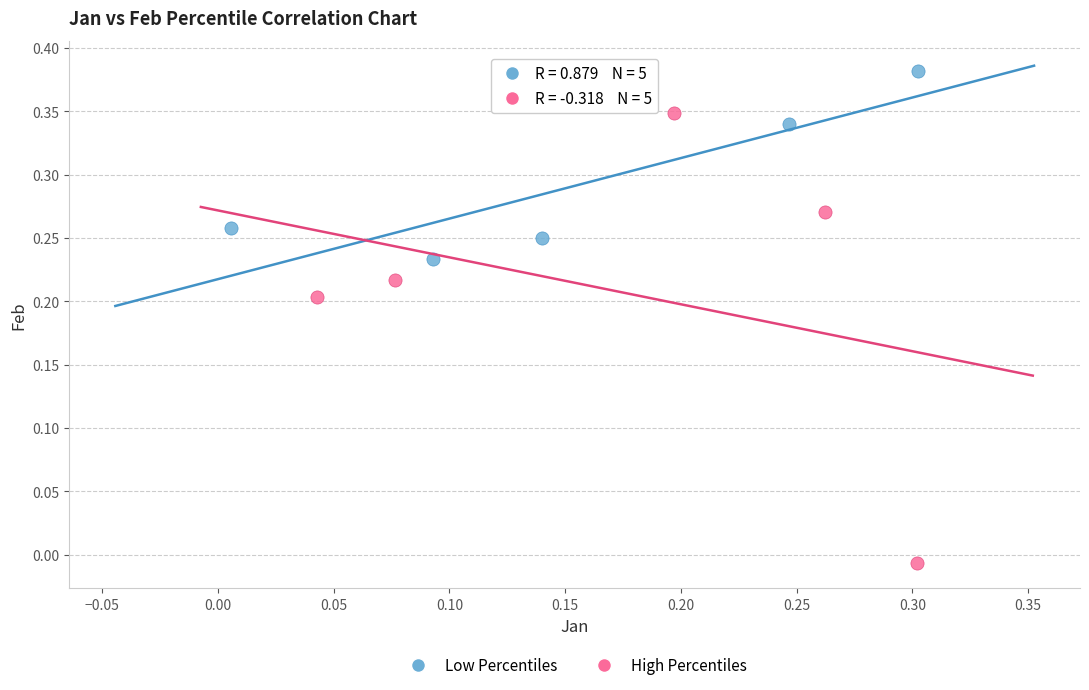

Which series reaches the maximum Y coordinate?

Low Percentiles